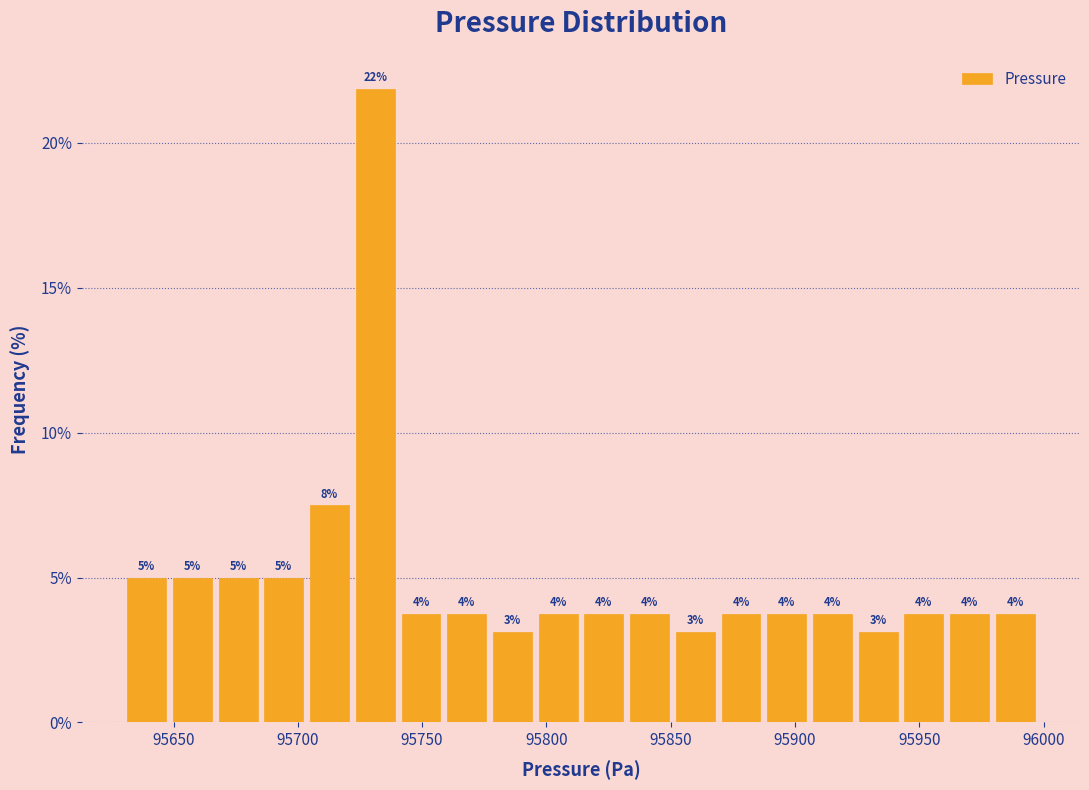

Around what value on the x-axis is the tallest bar? Give the approximate position of its centre, as read against the axis.

95730